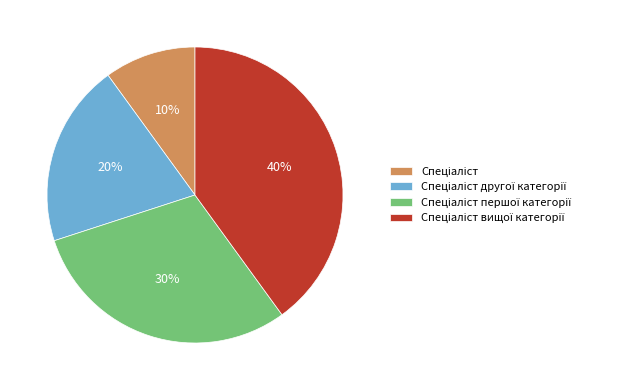

Is there a majority slice in this chart?

No